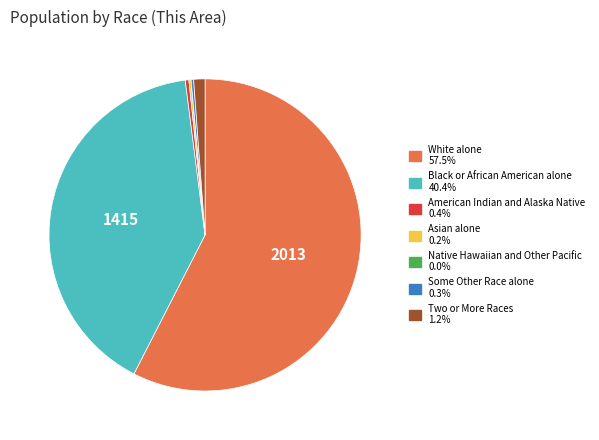

Does White alone represent more than half of the total?

Yes